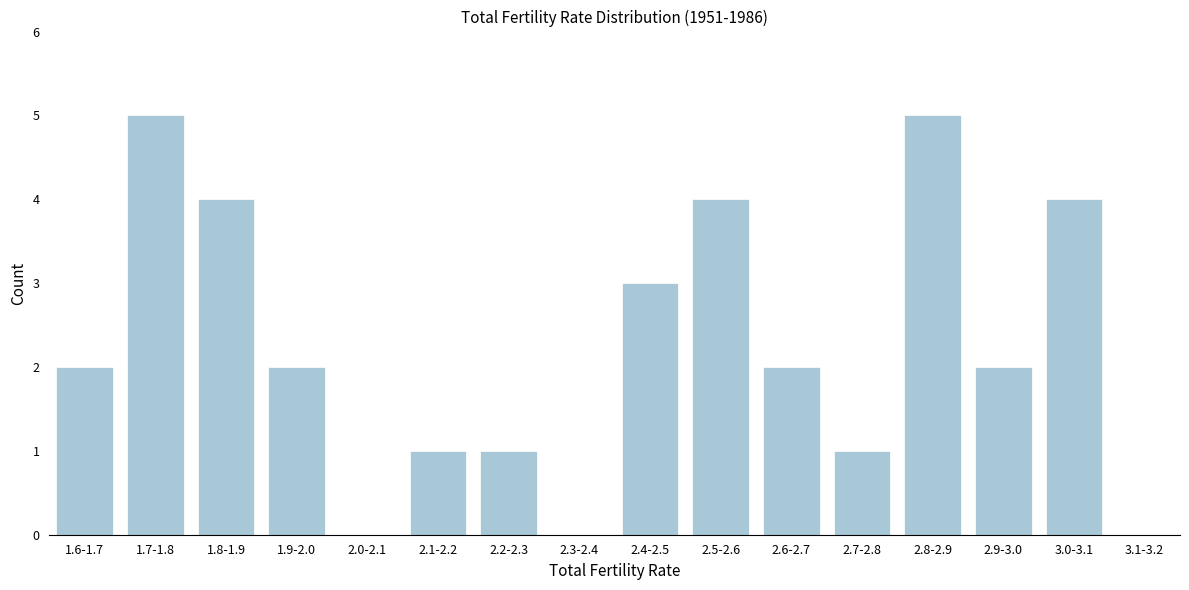

Reading right to left, extract all data points from this chart.

3.1-3.2=0	3.0-3.1=4	2.9-3.0=2	2.8-2.9=5	2.7-2.8=1	2.6-2.7=2	2.5-2.6=4	2.4-2.5=3	2.3-2.4=0	2.2-2.3=1	2.1-2.2=1	2.0-2.1=0	1.9-2.0=2	1.8-1.9=4	1.7-1.8=5	1.6-1.7=2